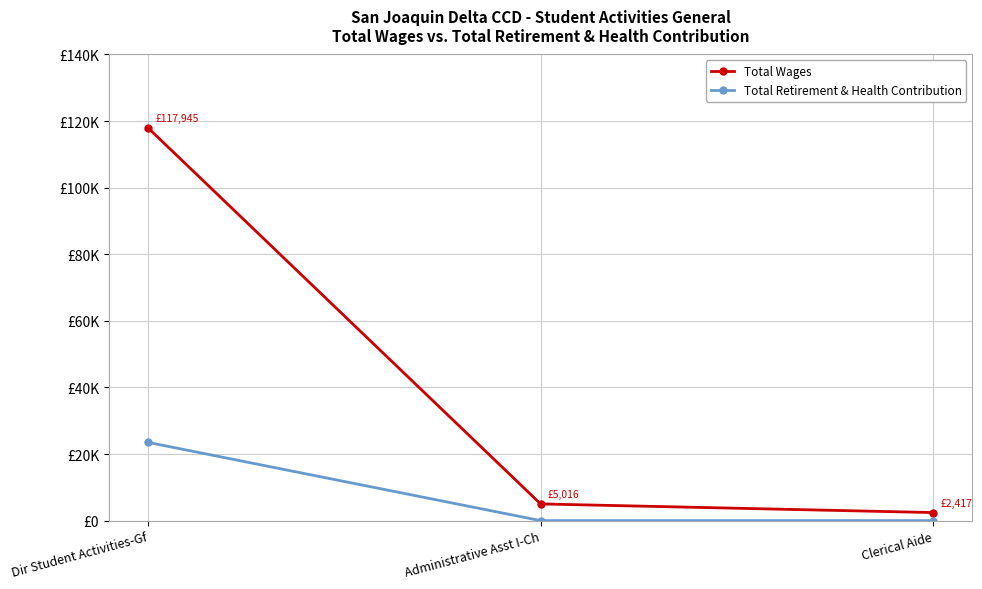

What are all the series names shown in the legend?

Total Wages, Total Retirement & Health Contribution